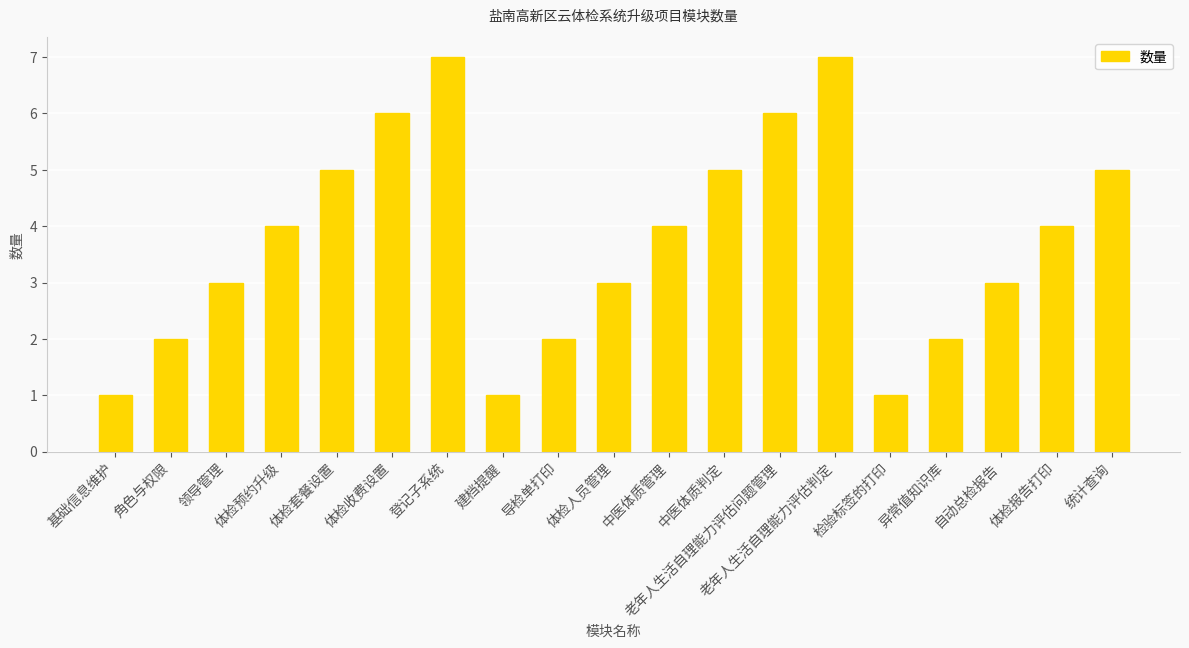

What is the approximate value at 领导管理?

3